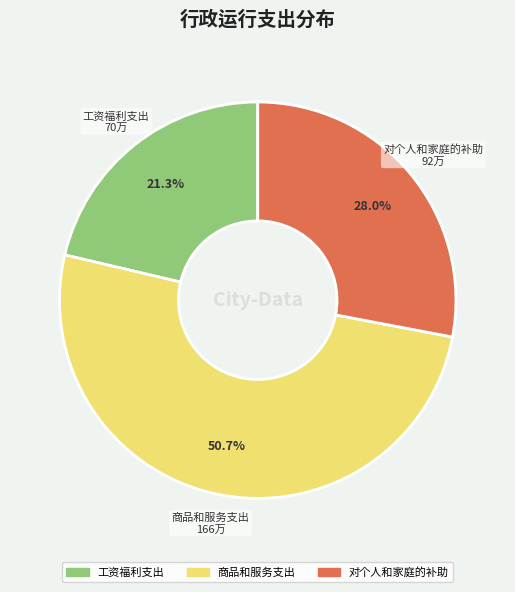

The 商品和服务支出 slice represents 63% of the pie. True or false?

False